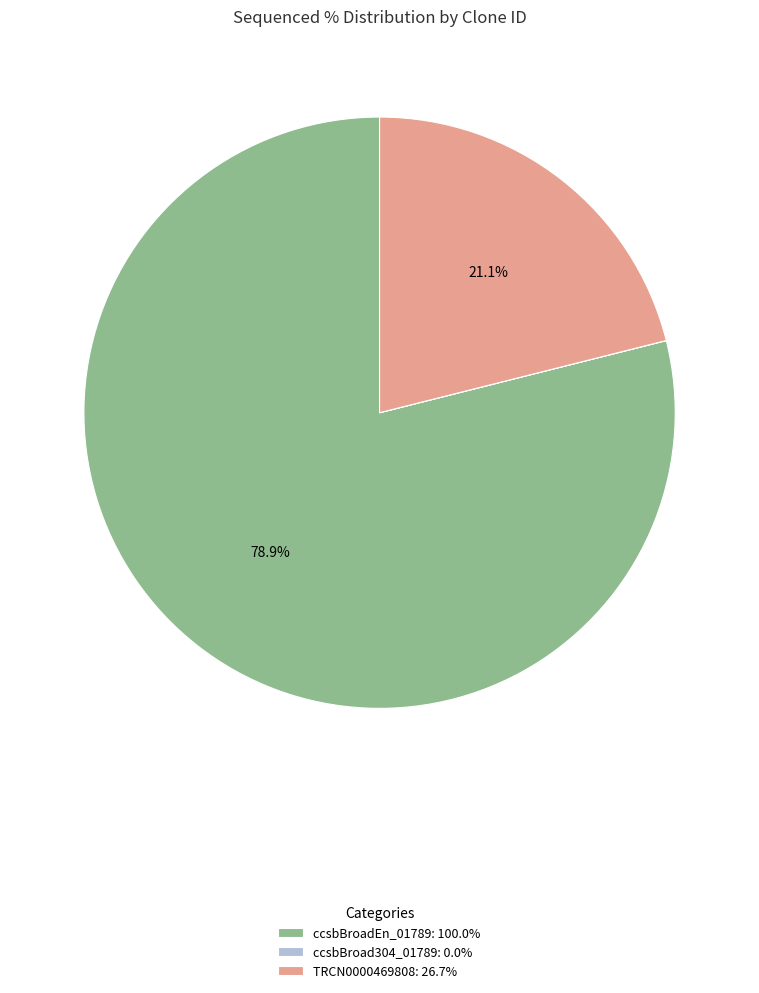

To the nearest percent, what is the difference between the largest and smallest slice percentages?

79%